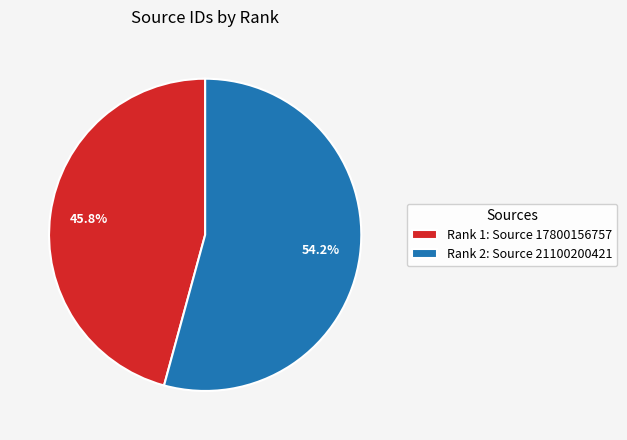

Which category accounts for the majority?

Rank 2: Source 21100200421